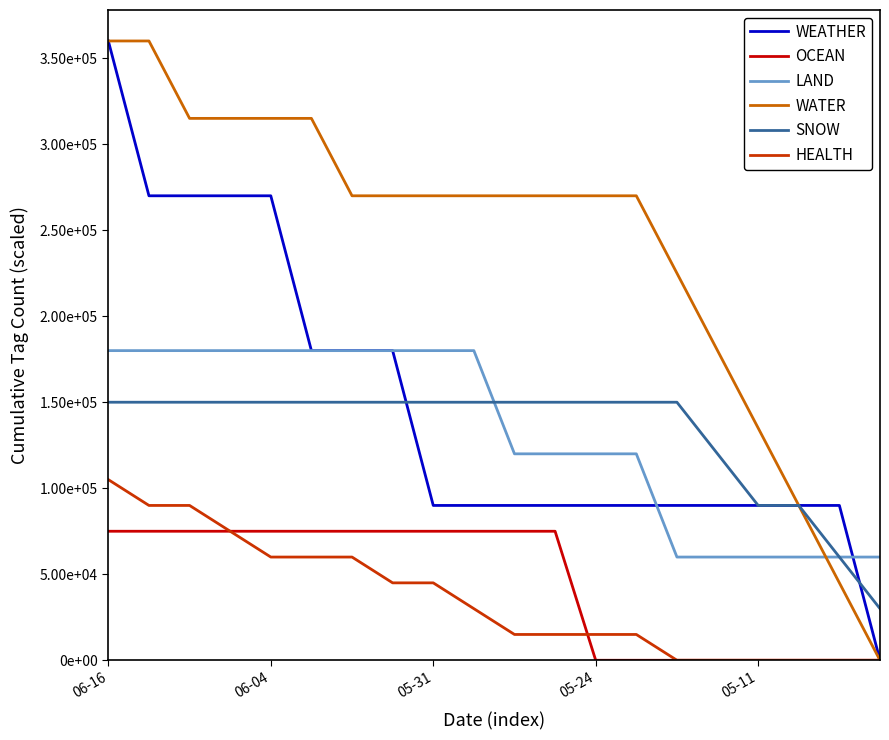

Count the LAND values in the range 60000 to 180000.

20